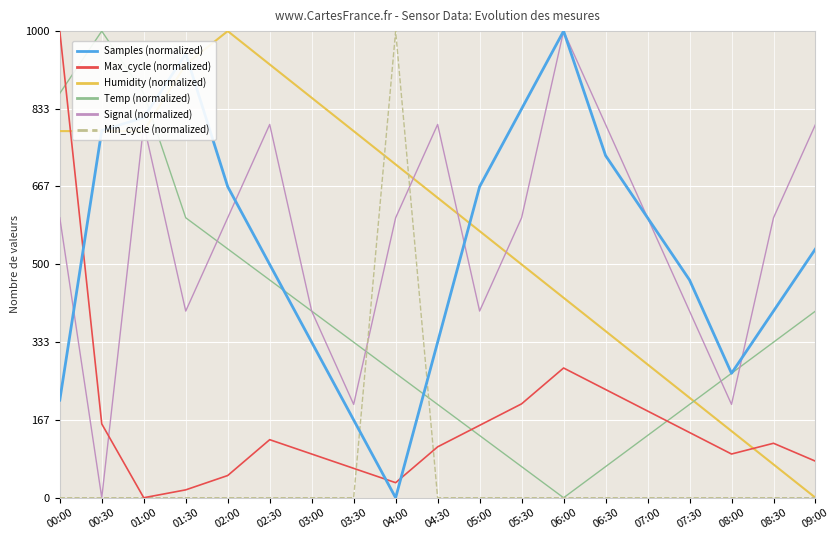

What is the difference between the Temp (normalized) values at 01:00 and 03:30?

533.3